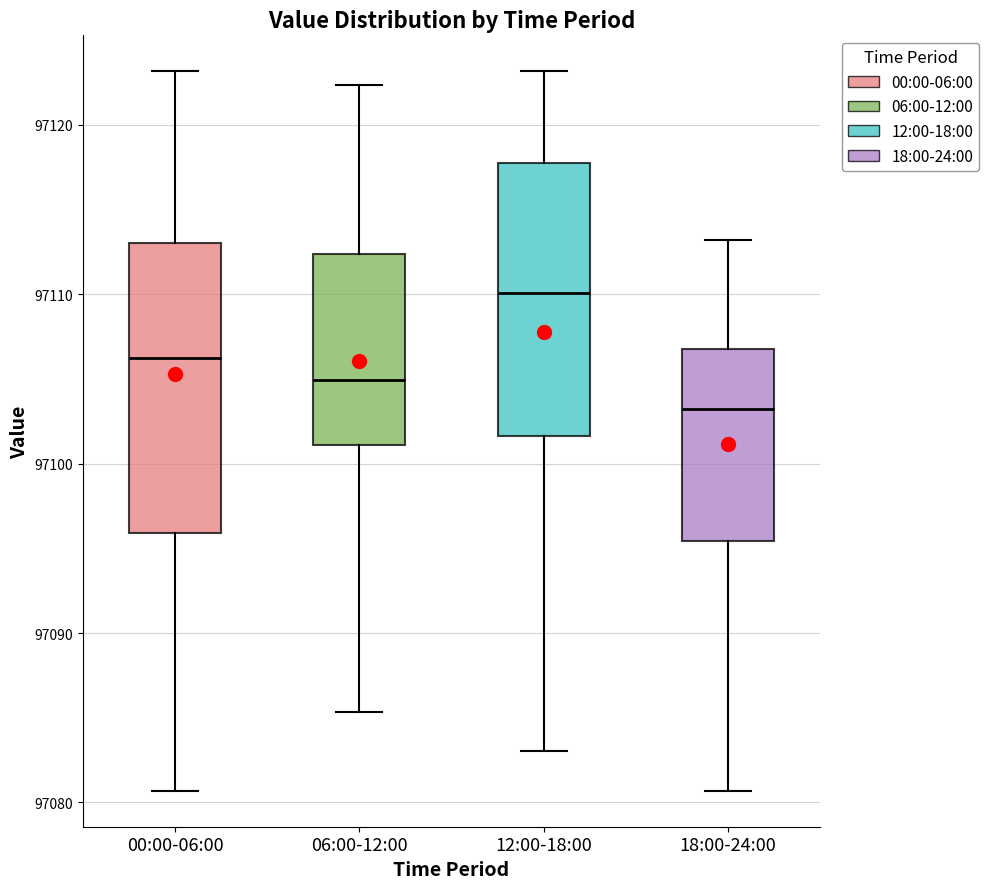

Reading left to right, transcribe this box plot: for each box, give where its median line is, the range the box spans, and where its two whiskers end, as read against the y-axis. The values are not printed on the chart, so give them approximately, as read against the axis.

00:00-06:00: median 97106, box 97096 to 97113, whiskers 97081 to 97123
06:00-12:00: median 97105, box 97101 to 97112, whiskers 97085 to 97122
12:00-18:00: median 97110, box 97102 to 97118, whiskers 97083 to 97123
18:00-24:00: median 97103, box 97095 to 97107, whiskers 97081 to 97113